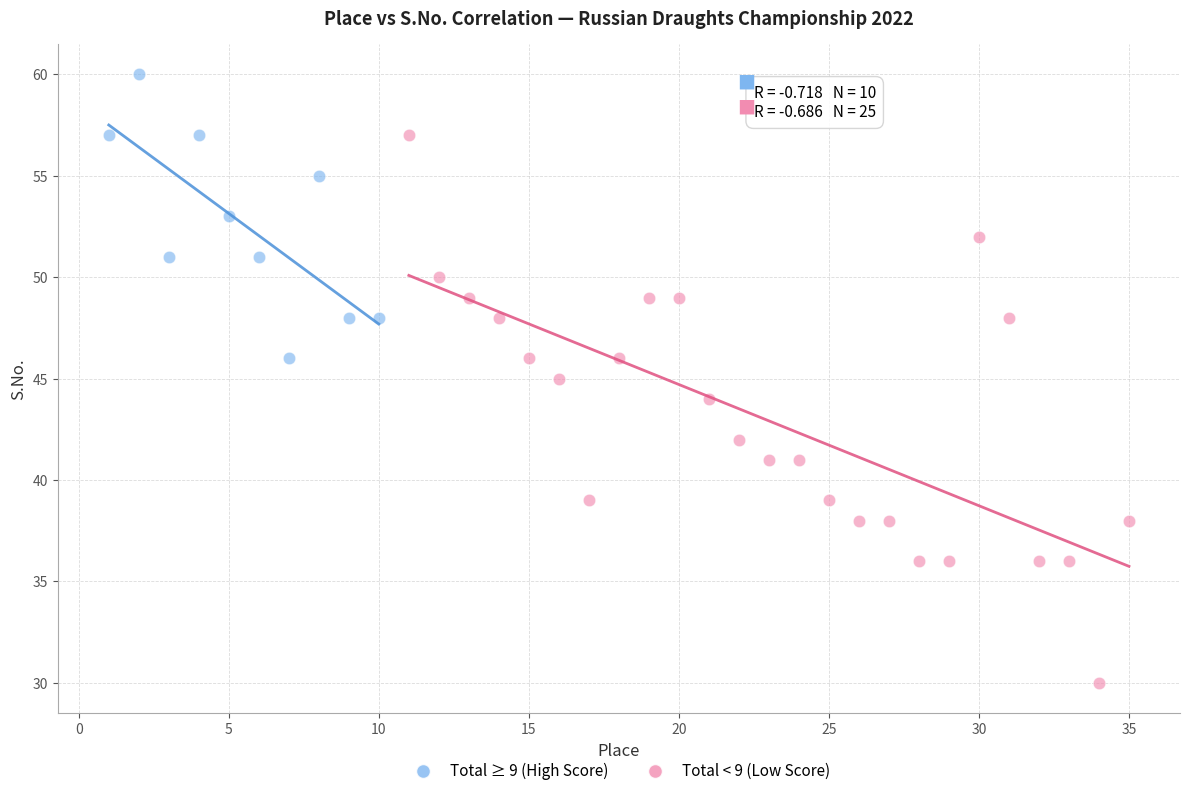

Which series contains the lowest Y value?

Total < 9 (Low Score)